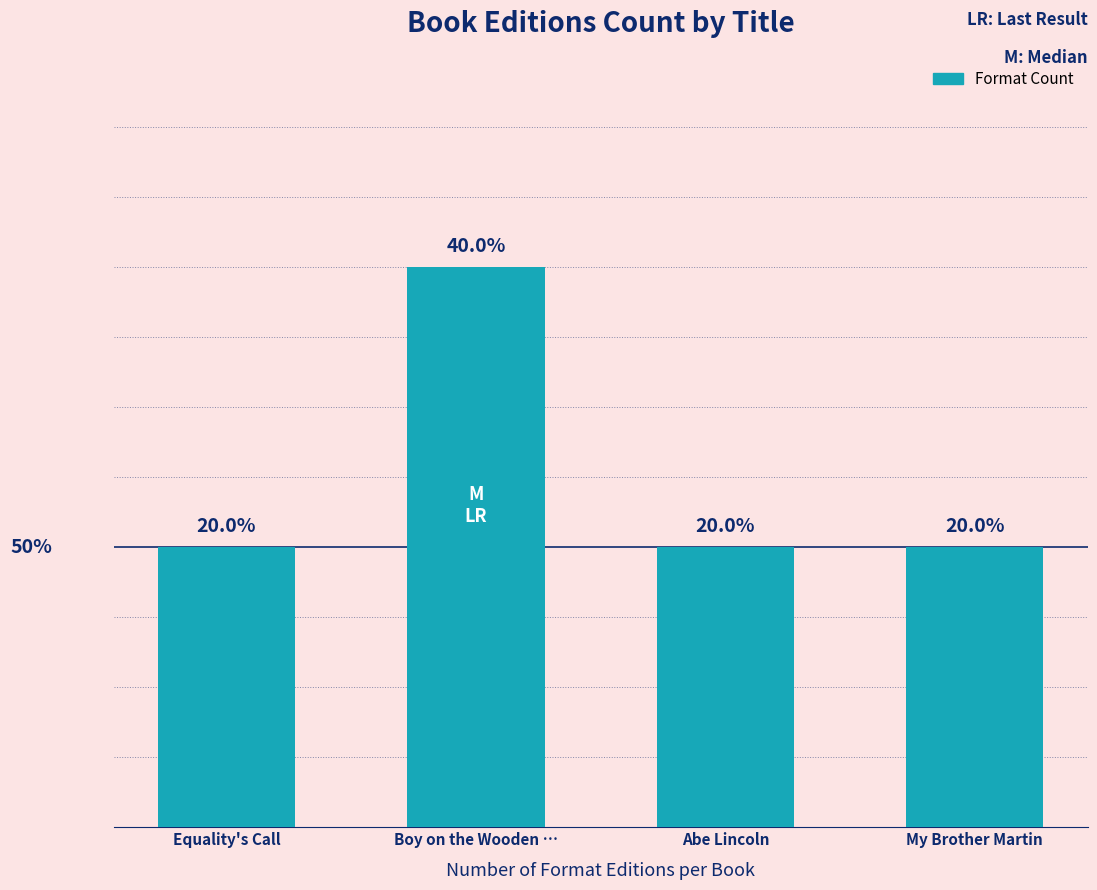

Are the bars horizontal?

No